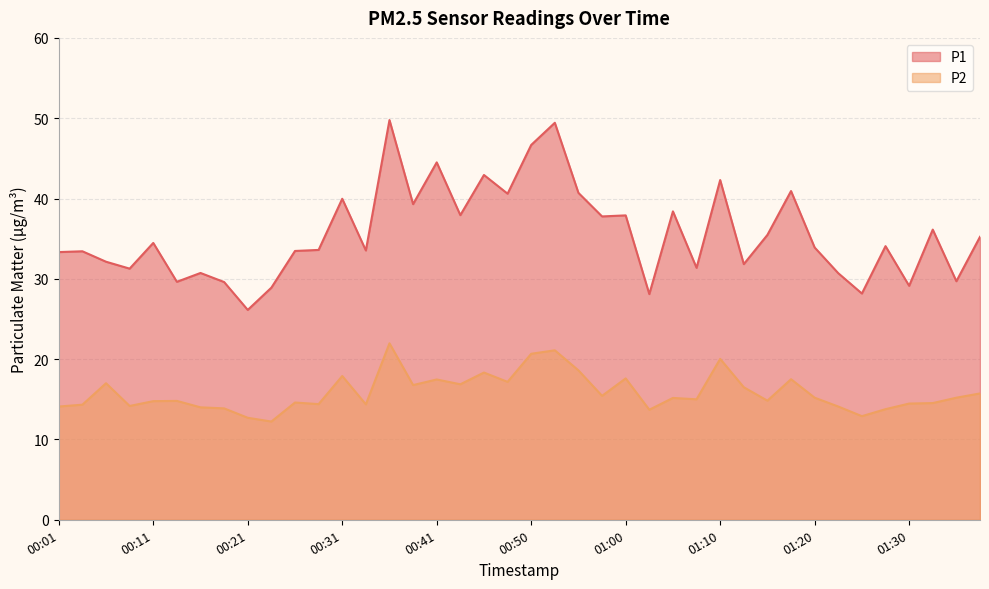

What is the greatest value displayed?

49.8